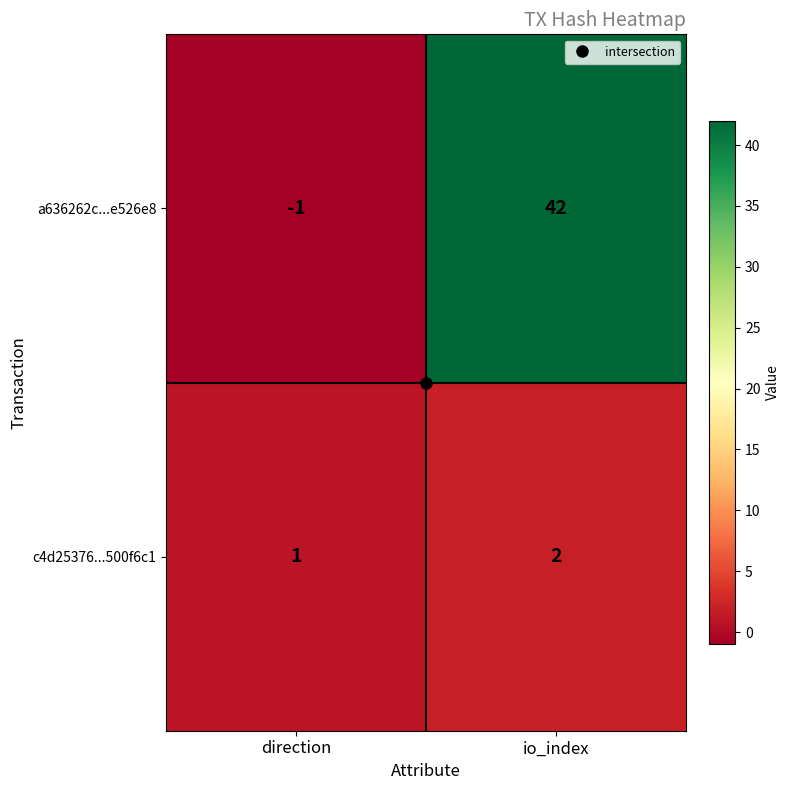

Is the value of c4d25376...500f6c1 at io_index greater than the value of a636262c...e526e8 at io_index?

No